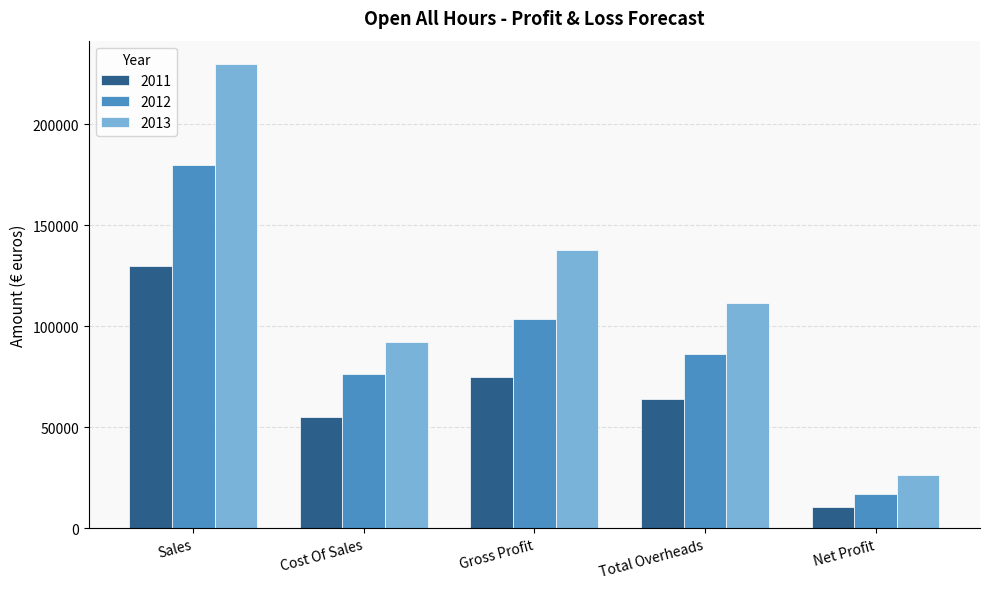

Reading left to right, extract all data points from this chart.

2011: 130000	55250	74750	64200	10550
2012: 180000	76500	103500	86500	17000
2013: 230000	92000	138000	111500	26500